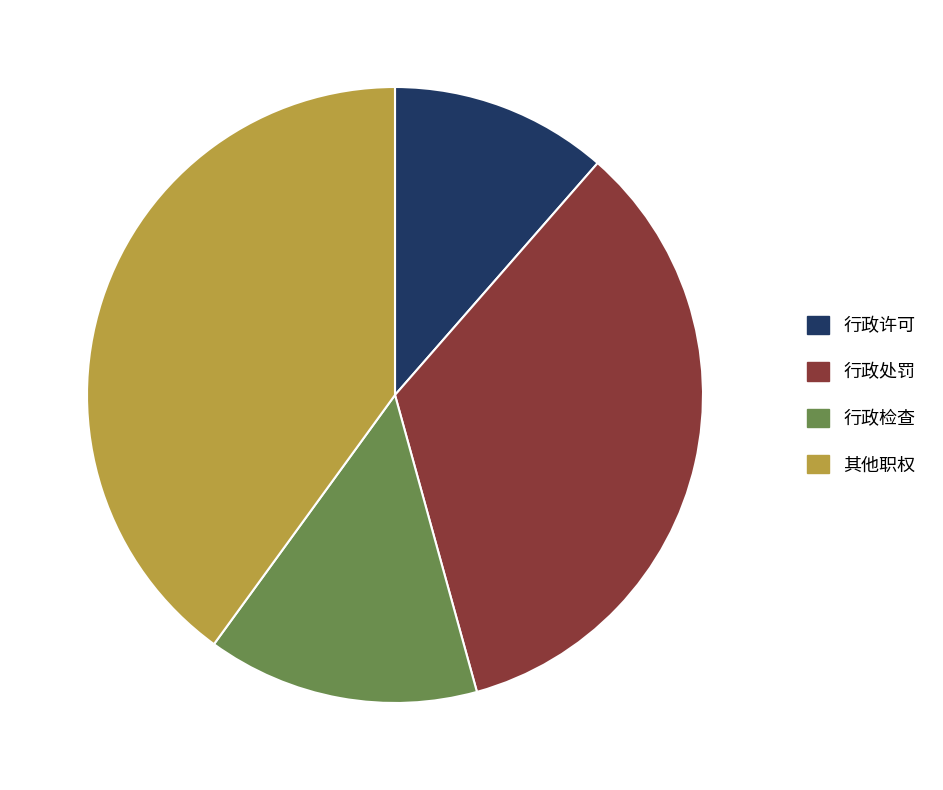

Do 行政检查 and 行政许可 together represent more than half of the pie?

No